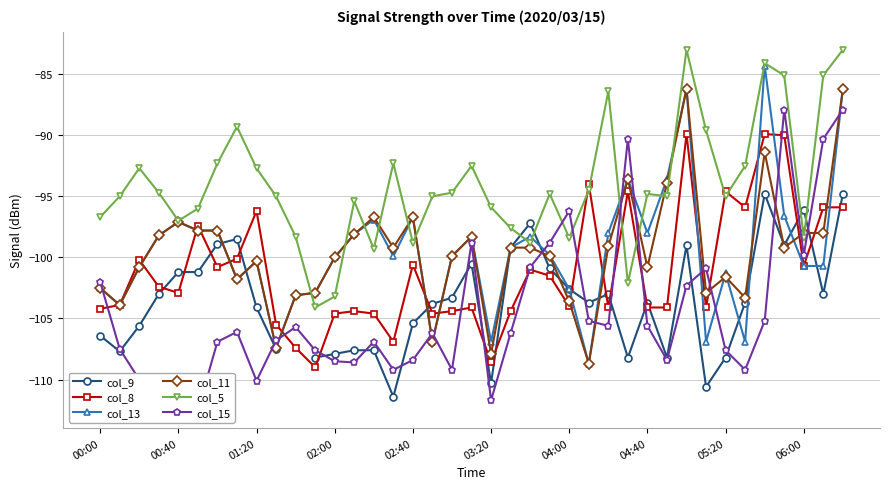

True or false: col_15 and col_8 cross at least once.

True